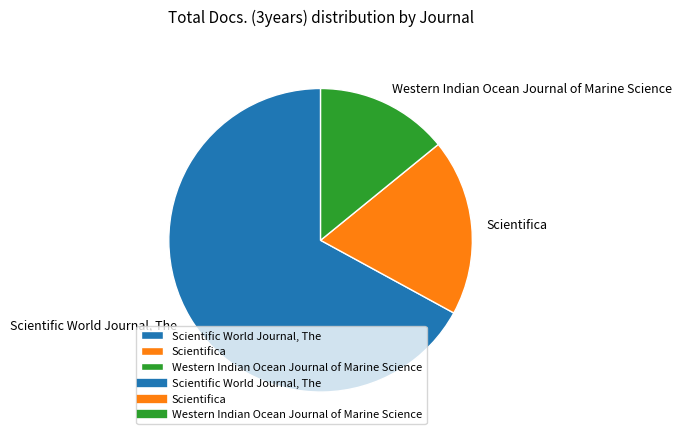

Approximately how many times larger is the value at Scientifica compared to Scientific World Journal, The?

0.3